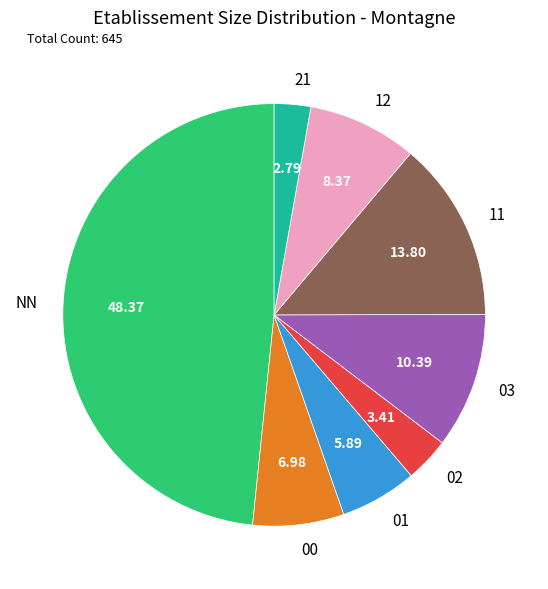

The 03 slice represents 10% of the pie. True or false?

True